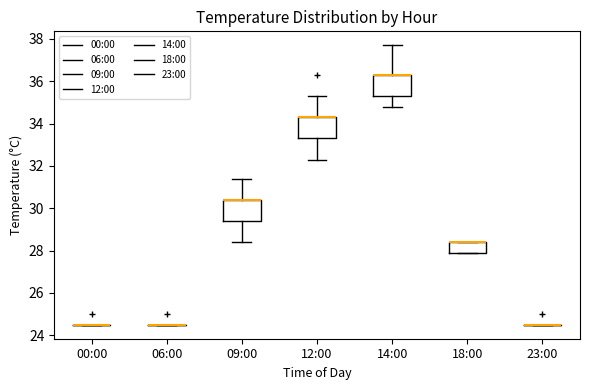

Reading left to right, read every box against the y-axis: the position of its median line, the range the box covers, and the ends of its whiskers. The values are not printed on the chart, so give them approximately, as read against the axis.

00:00: box collapsed to a line at 24.6, whiskers 24.6 to 24.6
06:00: box collapsed to a line at 24.6, whiskers 24.6 to 24.6
09:00: median 30.4 (drawn on the box's upper edge), box 29.4 to 30.4, whiskers 28.4 to 31.4
12:00: median 34.4 (drawn on the box's upper edge), box 33.4 to 34.4, whiskers 32.4 to 35.4
14:00: median 36.4 (drawn on the box's upper edge), box 35.4 to 36.4, whiskers 34.8 to 37.8
18:00: median 28.4 (drawn on the box's upper edge), box 28.0 to 28.4, whiskers 28.0 to 28.4
23:00: box collapsed to a line at 24.6, whiskers 24.6 to 24.6